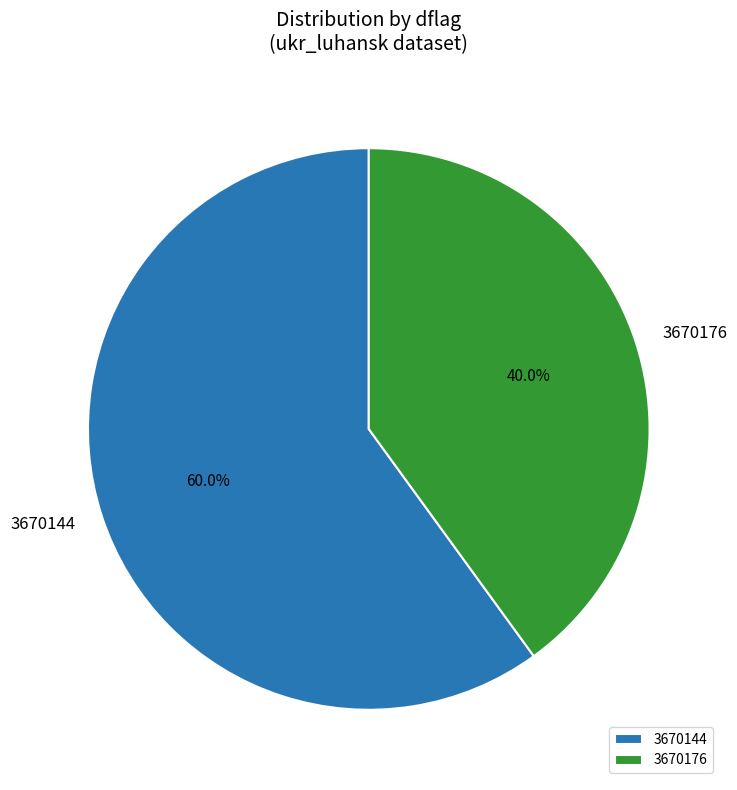

Is it true that 3670176 is 31% of the pie?

False